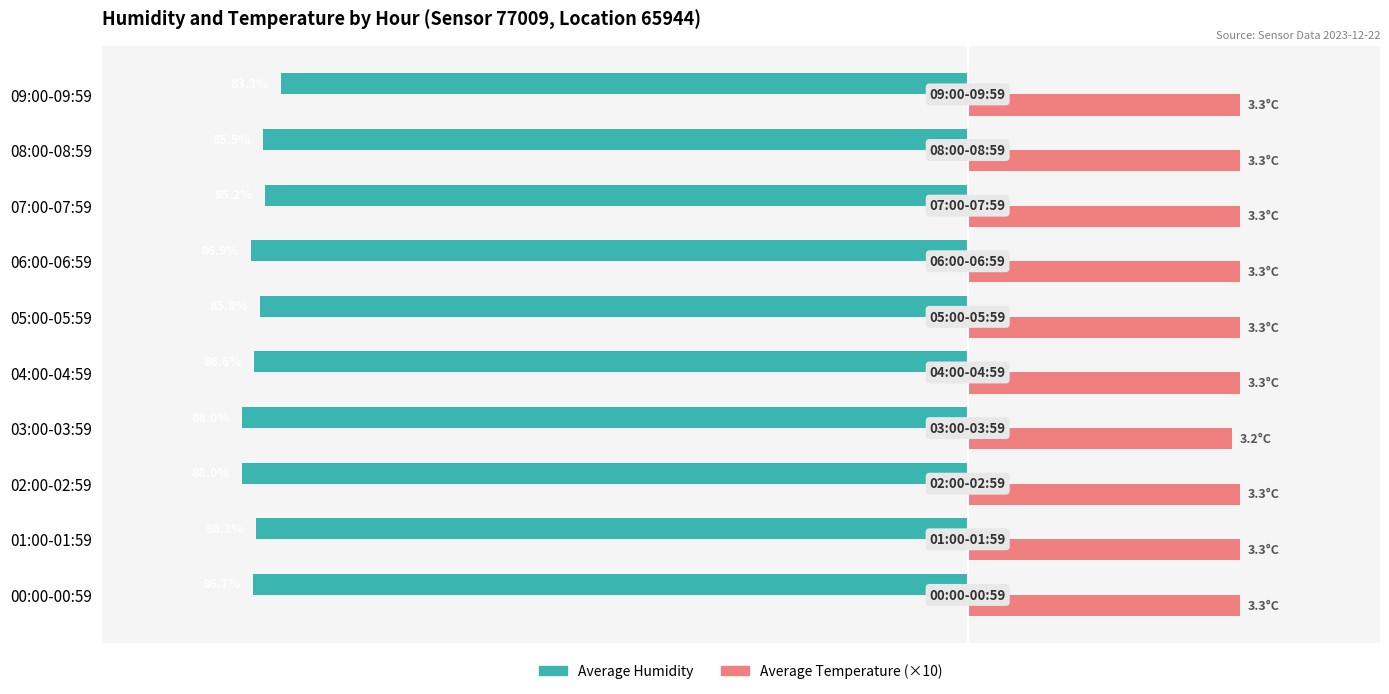

What are all the series names shown in the legend?

Average Humidity, Average Temperature (×10)